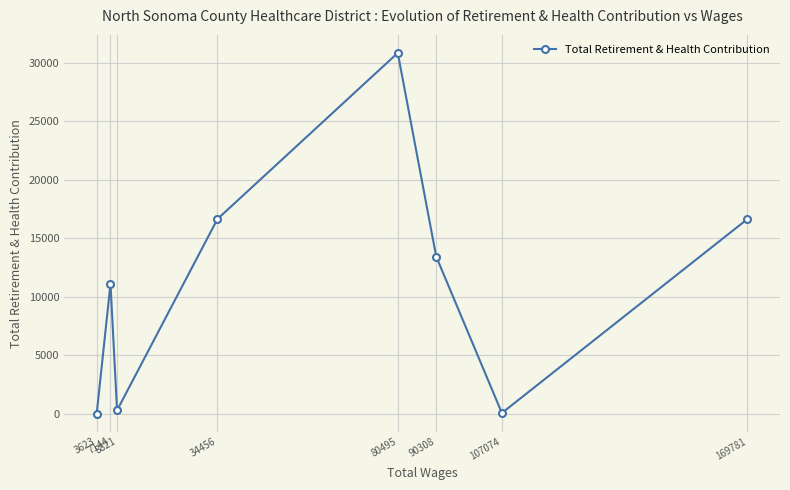

What is the sum of the values at 7144 and 3623?

11091